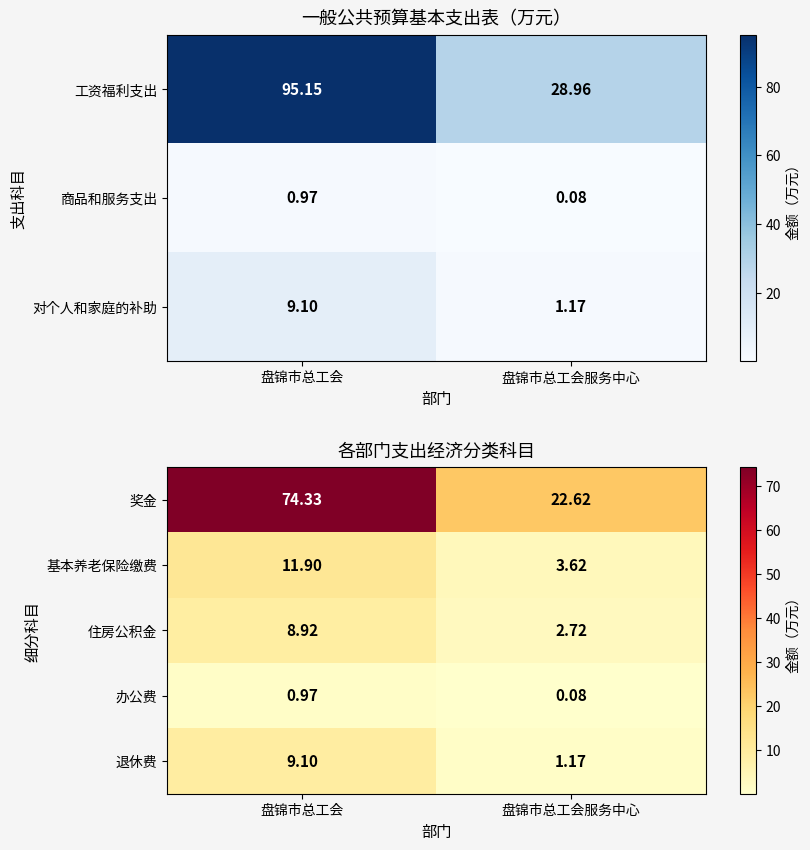

List the labels in order of 奖金 value, smallest first.

盘锦市总工会服务中心, 盘锦市总工会